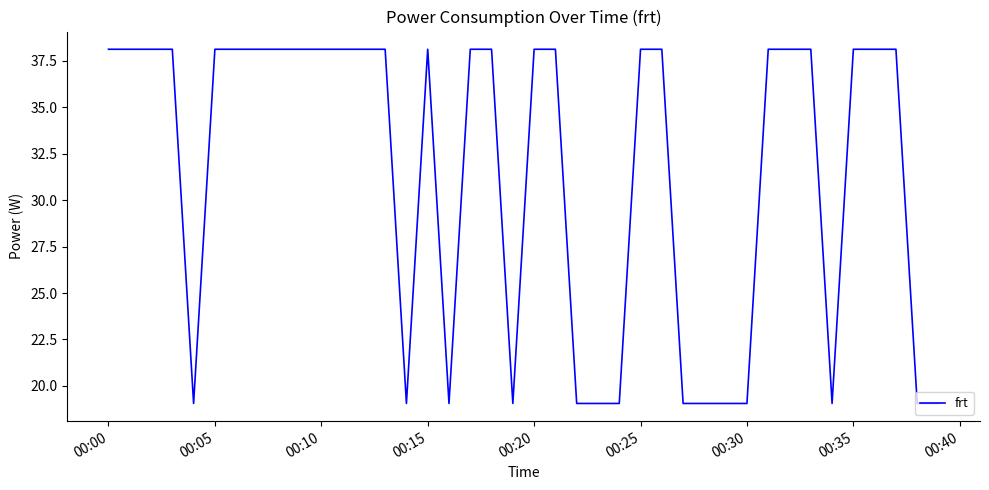

What is the minimum value shown in the chart?

19.1